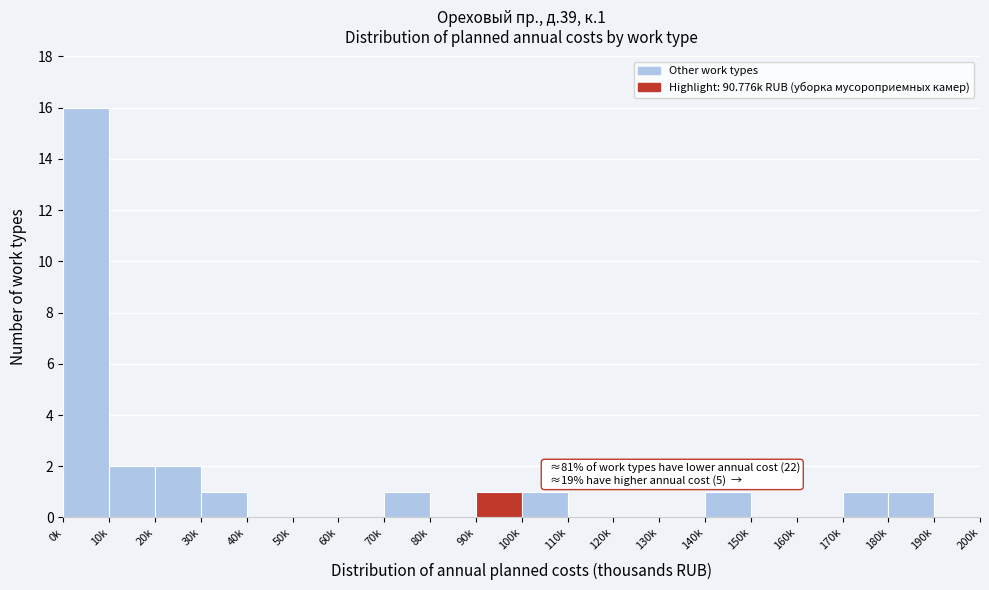

Reading left to right, list all the values displayed in this chart.

0k=16	10k=2	20k=2	30k=1	40k=0	50k=0	60k=0	70k=1	80k=0	90k=1	100k=1	110k=0	120k=0	130k=0	140k=1	150k=0	160k=0	170k=1	180k=1	190k=0